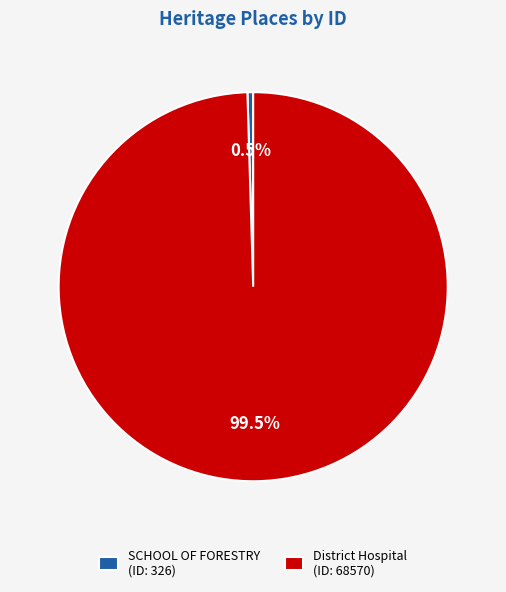

What portion of the pie excludes District Hospital?

0.5%